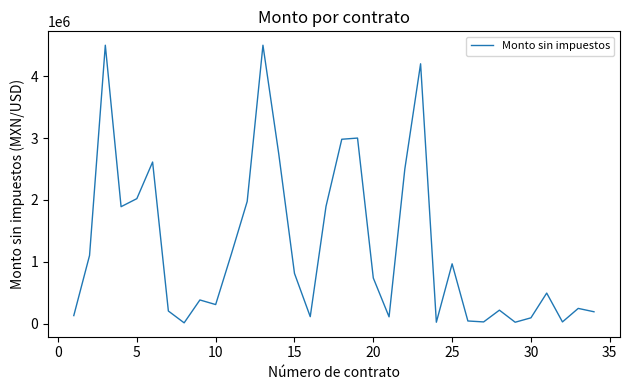

True or false: there are more than 2 points higher than both neighbors.

True